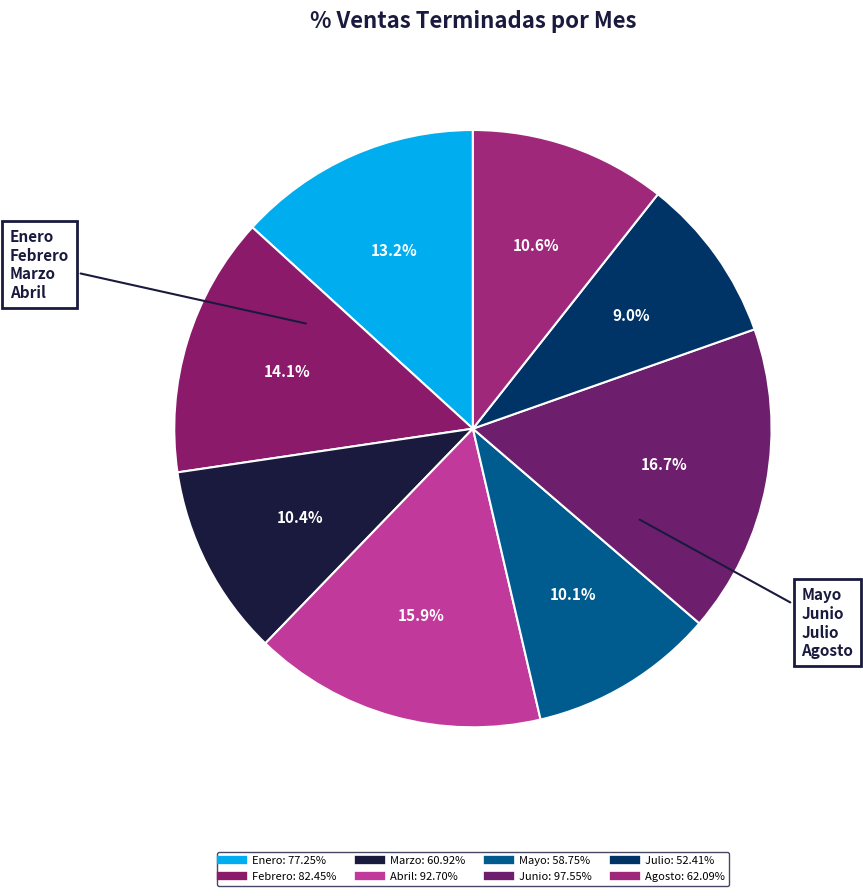

Count the number of slices in the pie.

8